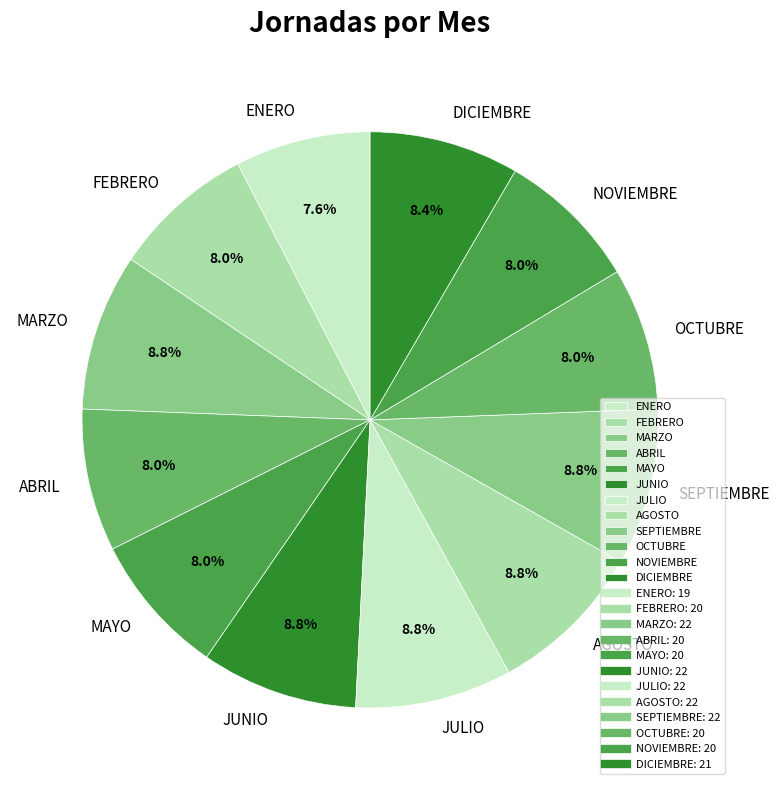

Does any single category account for the majority?

No